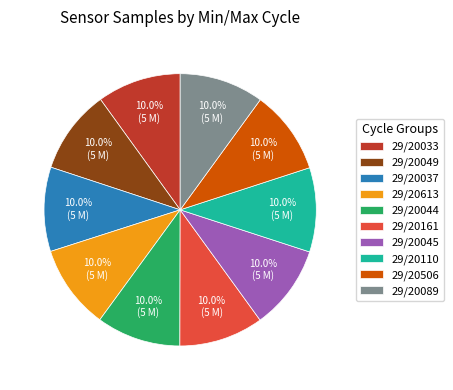

To the nearest percent, what portion does 29/20506 represent?

10%